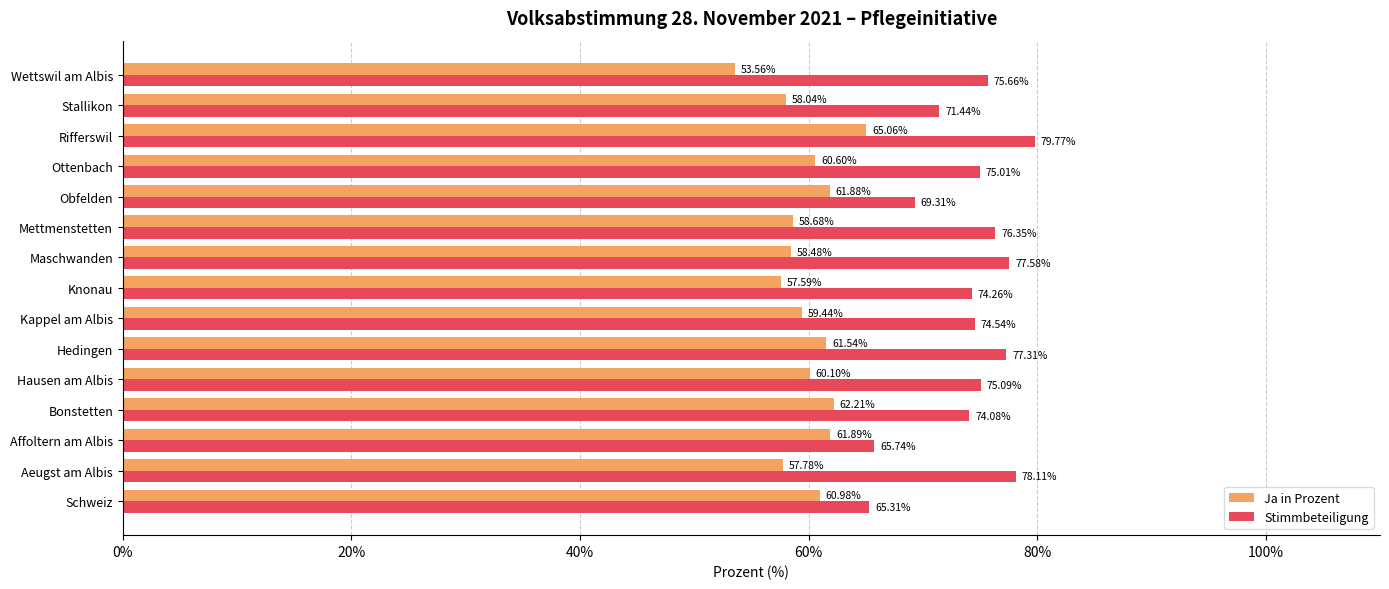

Which series has the largest total across all categories?

Stimmbeteiligung